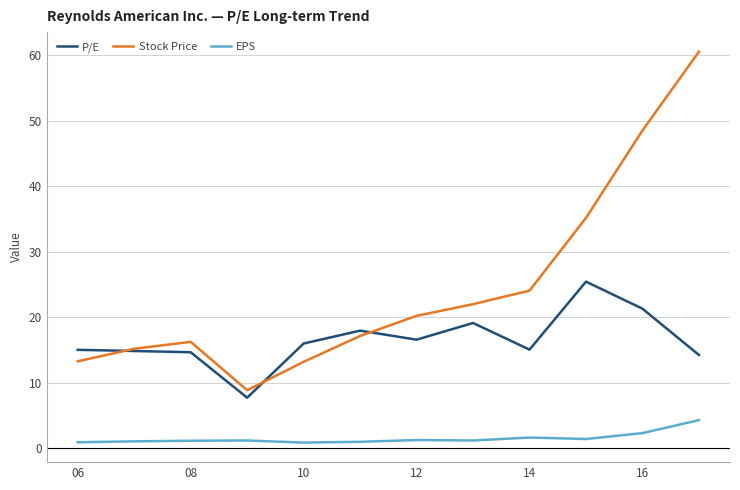

What is the maximum value shown in the chart?

60.5